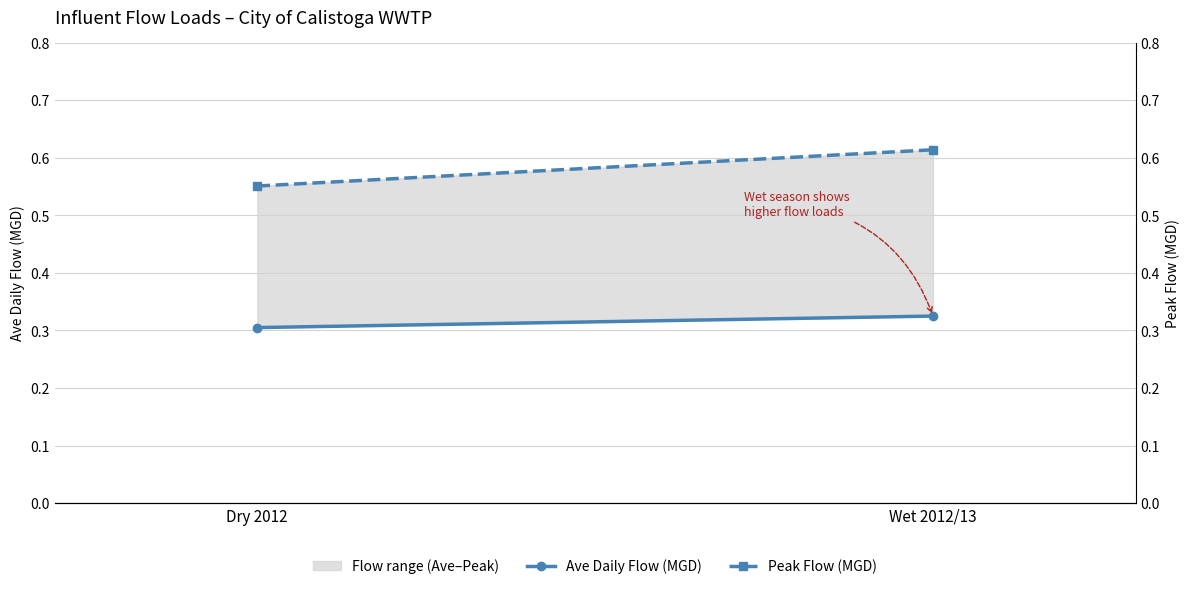

What is the sum of the Peak Flow (MGD) values at Dry 2012 and Wet 2012/13?

1.2